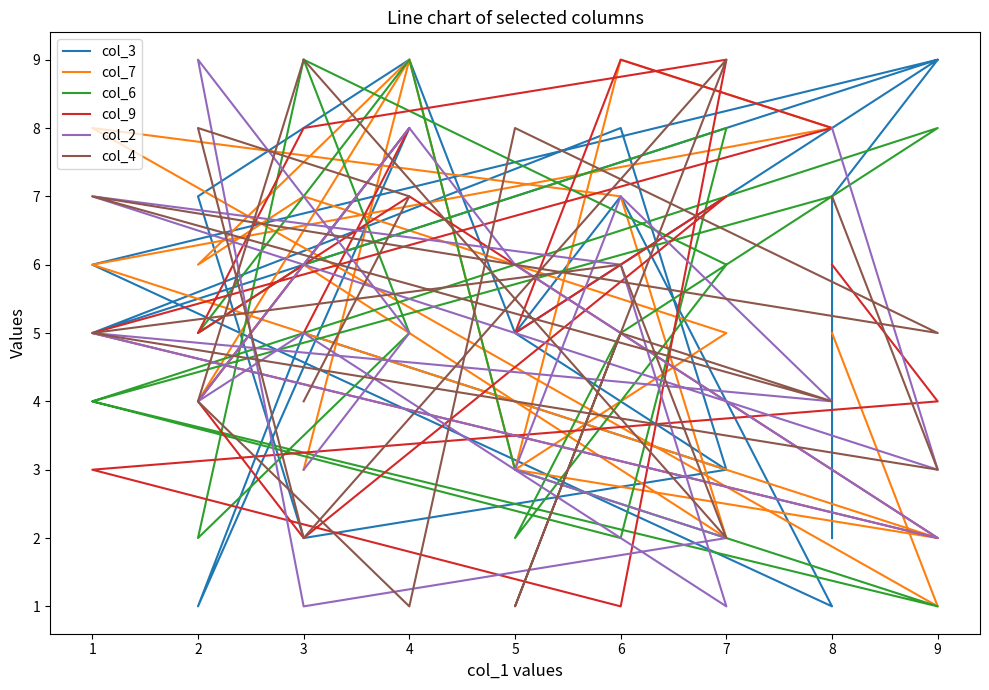

How many data points in col_2 are less than 5?

9